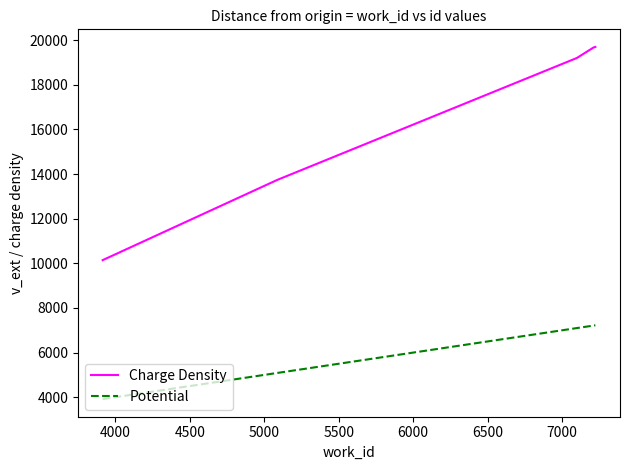

List the series in order of their overall mean, highest first.

Charge Density, Potential